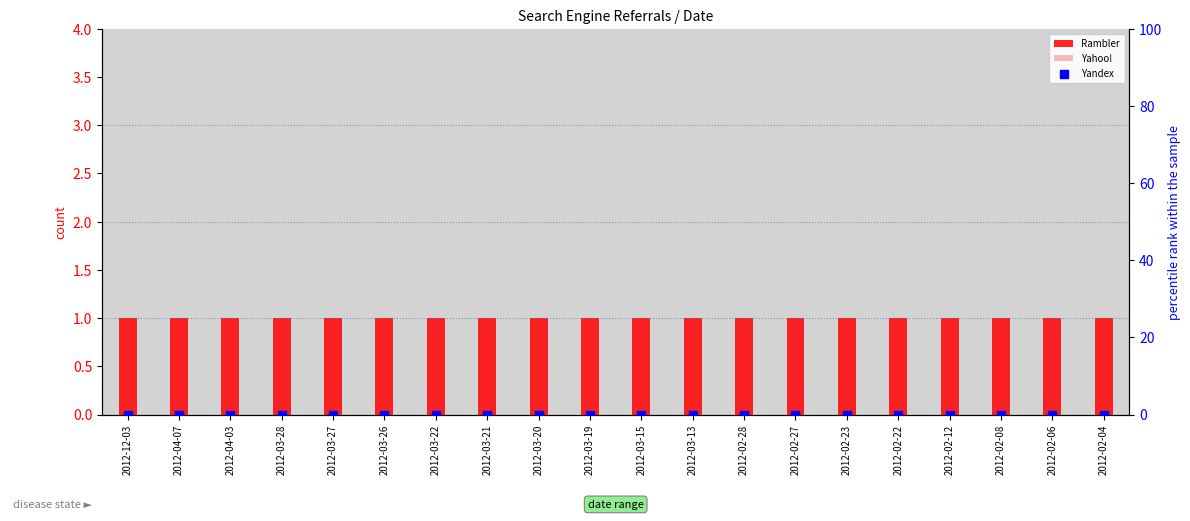

Which series has the largest Y range (max minus min)?

Rambler